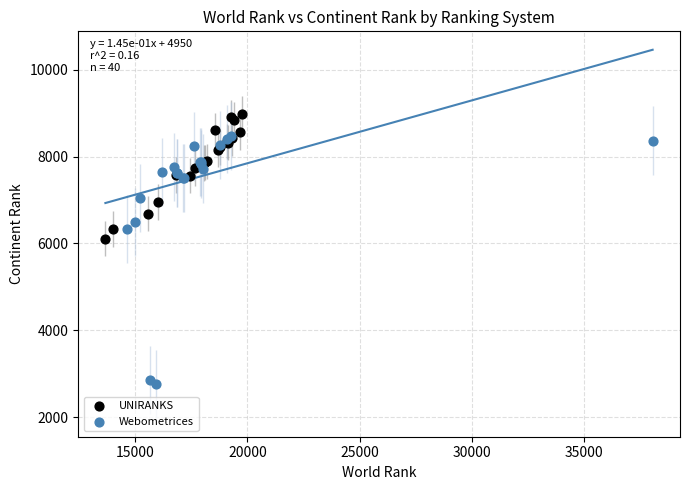

Which series reaches the minimum Y coordinate?

Webometrices